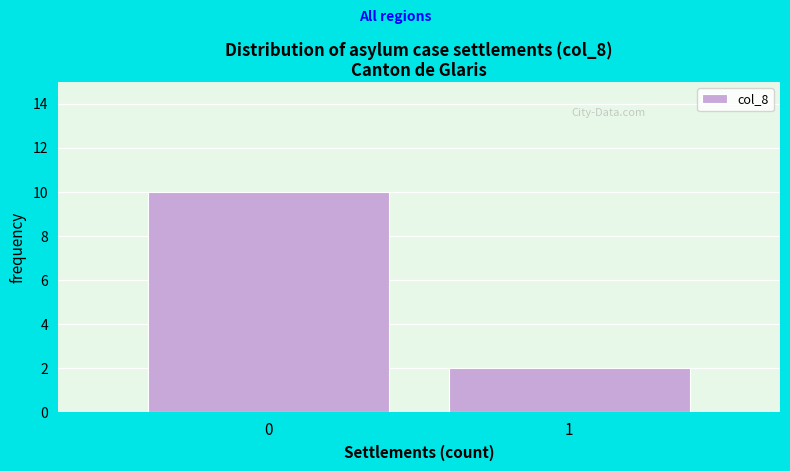

Reading left to right, extract all data points from this chart.

0=10	1=2